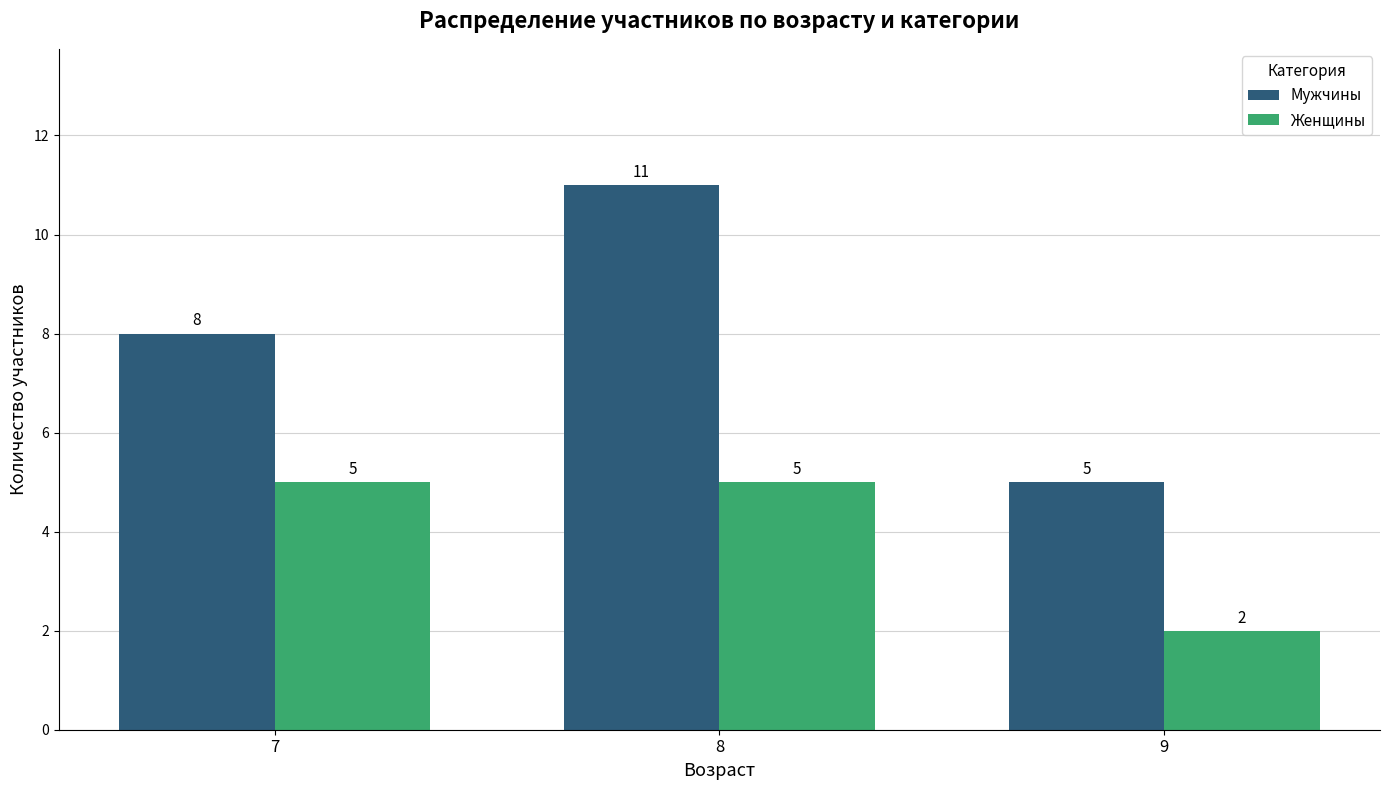

Reading right to left, extract all data points from this chart.

Мужчины: 5	11	8
Женщины: 2	5	5